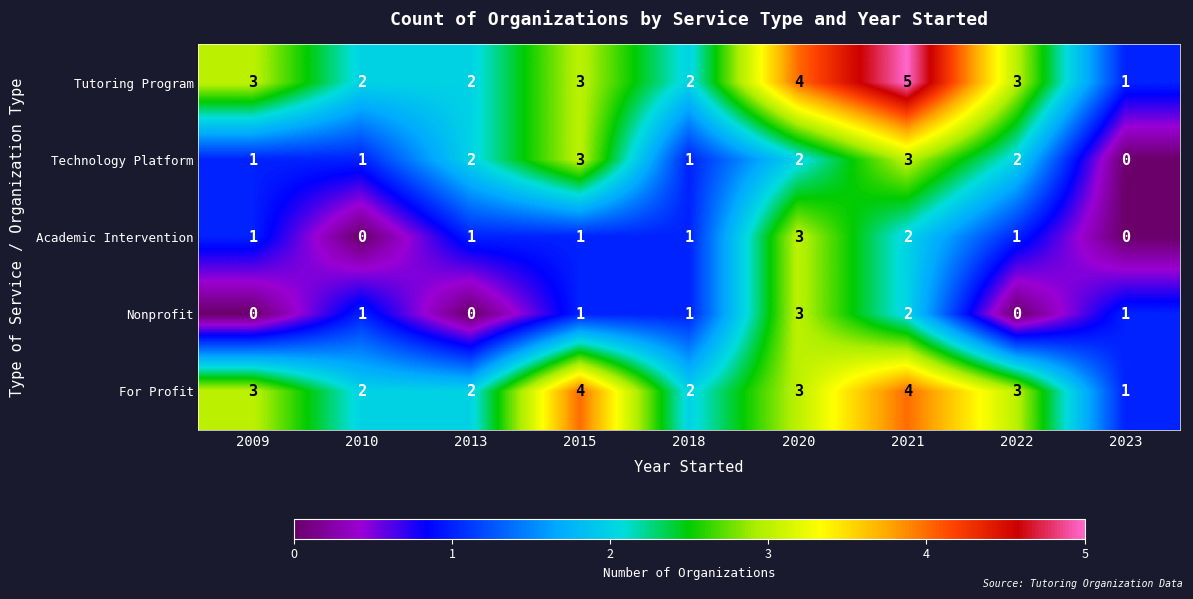

What is the total value across all series at 2018?

7